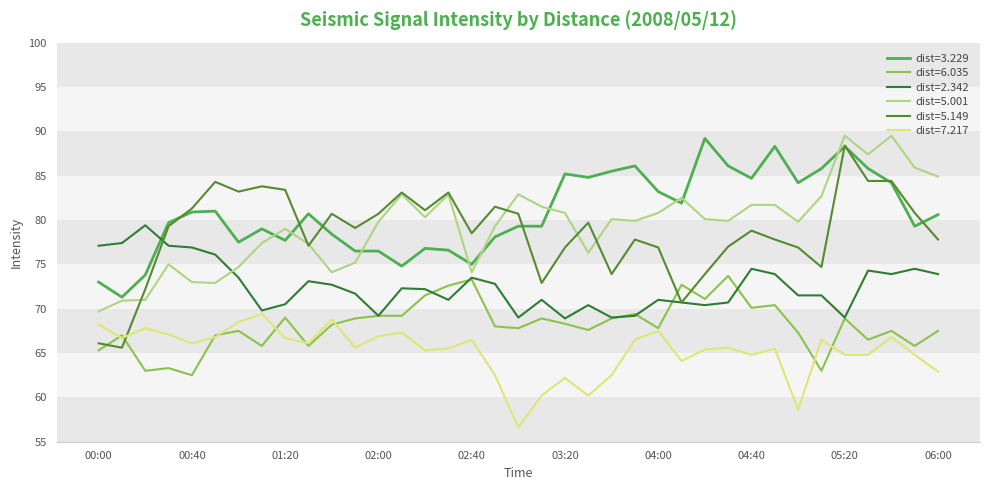

How many categories are shown in the chart?

37